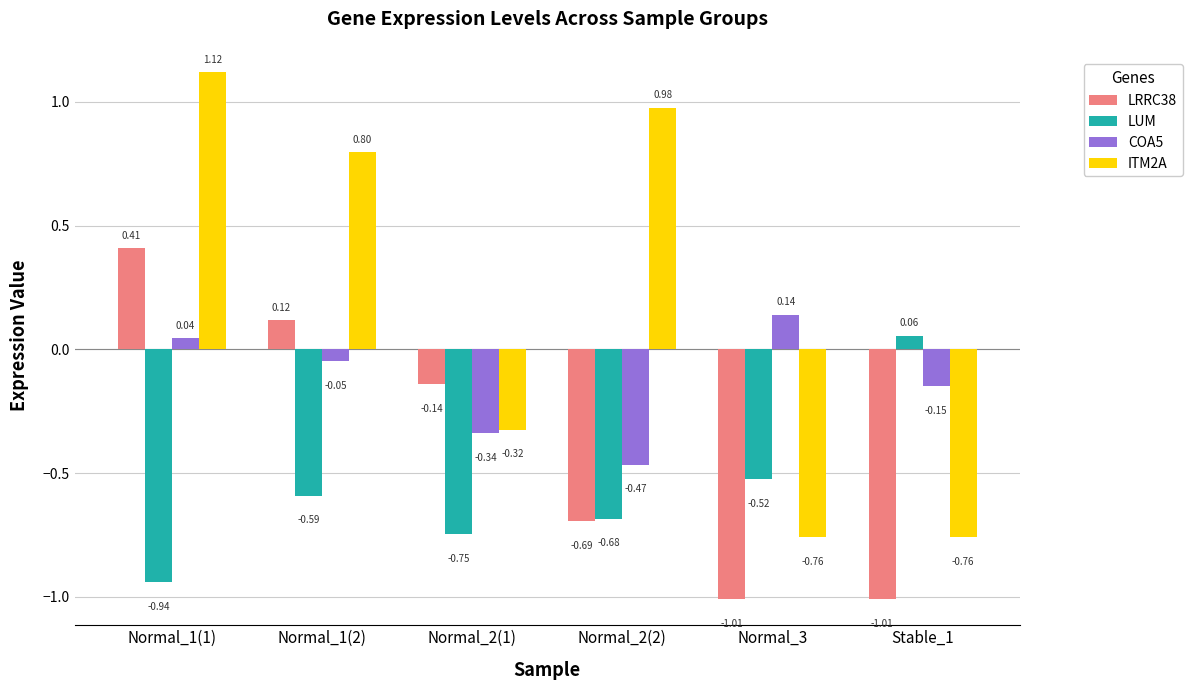

What are all the series names shown in the legend?

LRRC38, LUM, COA5, ITM2A